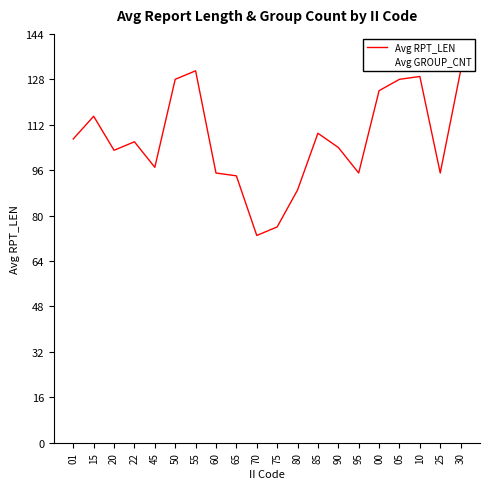

Reading right to left, what are all the values shown in this chart?

Avg RPT_LEN: 30=131	25=95	10=129	05=128	00=124	95=95	90=104	85=109	80=89	75=76	70=73	65=94	60=95	55=131	50=128	45=97	22=106	20=103	15=115	01=107
Avg GROUP_CNT: 30=11	25=14	10=20	05=20	00=19	95=14	90=16	85=17	80=13	75=11	70=10	65=14	60=14	55=20	50=20	45=14	22=15	20=16	15=17	01=16